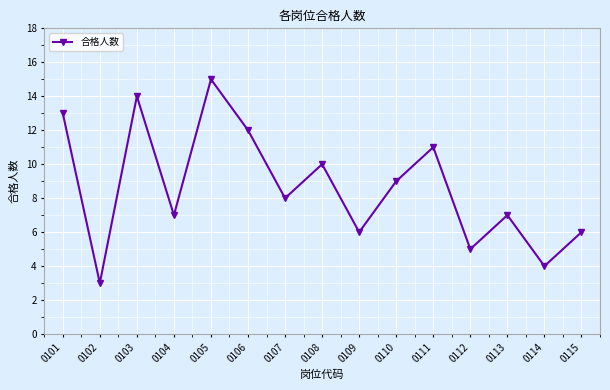

The chart shows a value of 14 at 0108. True or false?

False